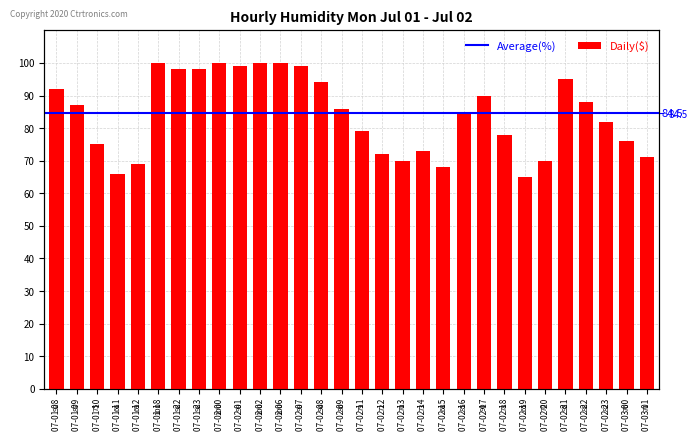

Reading left to right, transcribe all the data shown in this chart.

92	87	75	66	69	100	98	98	100	99	100	100	99	94	86	79	72	70	73	68	85	90	78	65	70	95	88	82	76	71